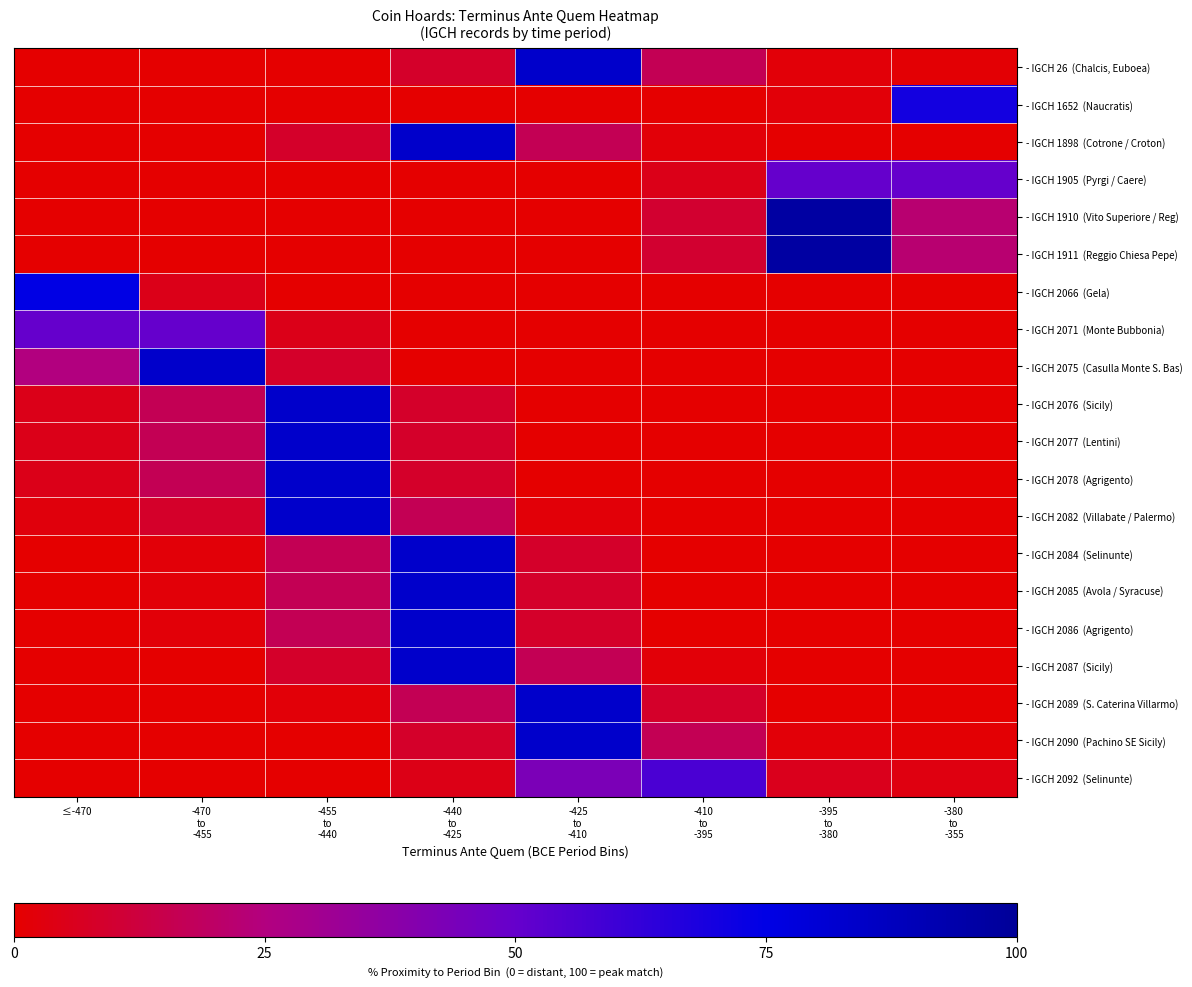

List the series in order of their peak value, lowest first.

- IGCH 1905 (Pyrgi / Caere), - IGCH 2071 (Monte Bubbonia), - IGCH 2092 (Selinunte), - IGCH 1652 (Naucratis), - IGCH 2066 (Gela), - IGCH 26 (Chalcis, Euboea), - IGCH 1898 (Cotrone / Croton), - IGCH 2075 (Casulla Monte S. Bas), - IGCH 2076 (Sicily), - IGCH 2077 (Lentini), - IGCH 2078 (Agrigento), - IGCH 2082 (Villabate / Palermo), - IGCH 2084 (Selinunte), - IGCH 2085 (Avola / Syracuse), - IGCH 2086 (Agrigento), - IGCH 2087 (Sicily), - IGCH 2089 (S. Caterina Villarmo), - IGCH 2090 (Pachino SE Sicily), - IGCH 1910 (Vito Superiore / Reg), - IGCH 1911 (Reggio Chiesa Pepe)